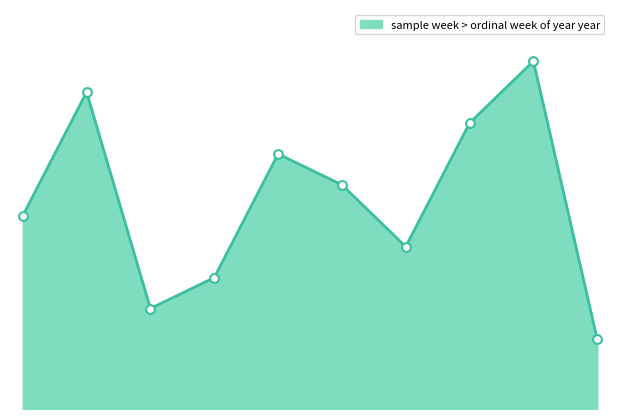

Is this an area chart (filled region under the line)?

Yes